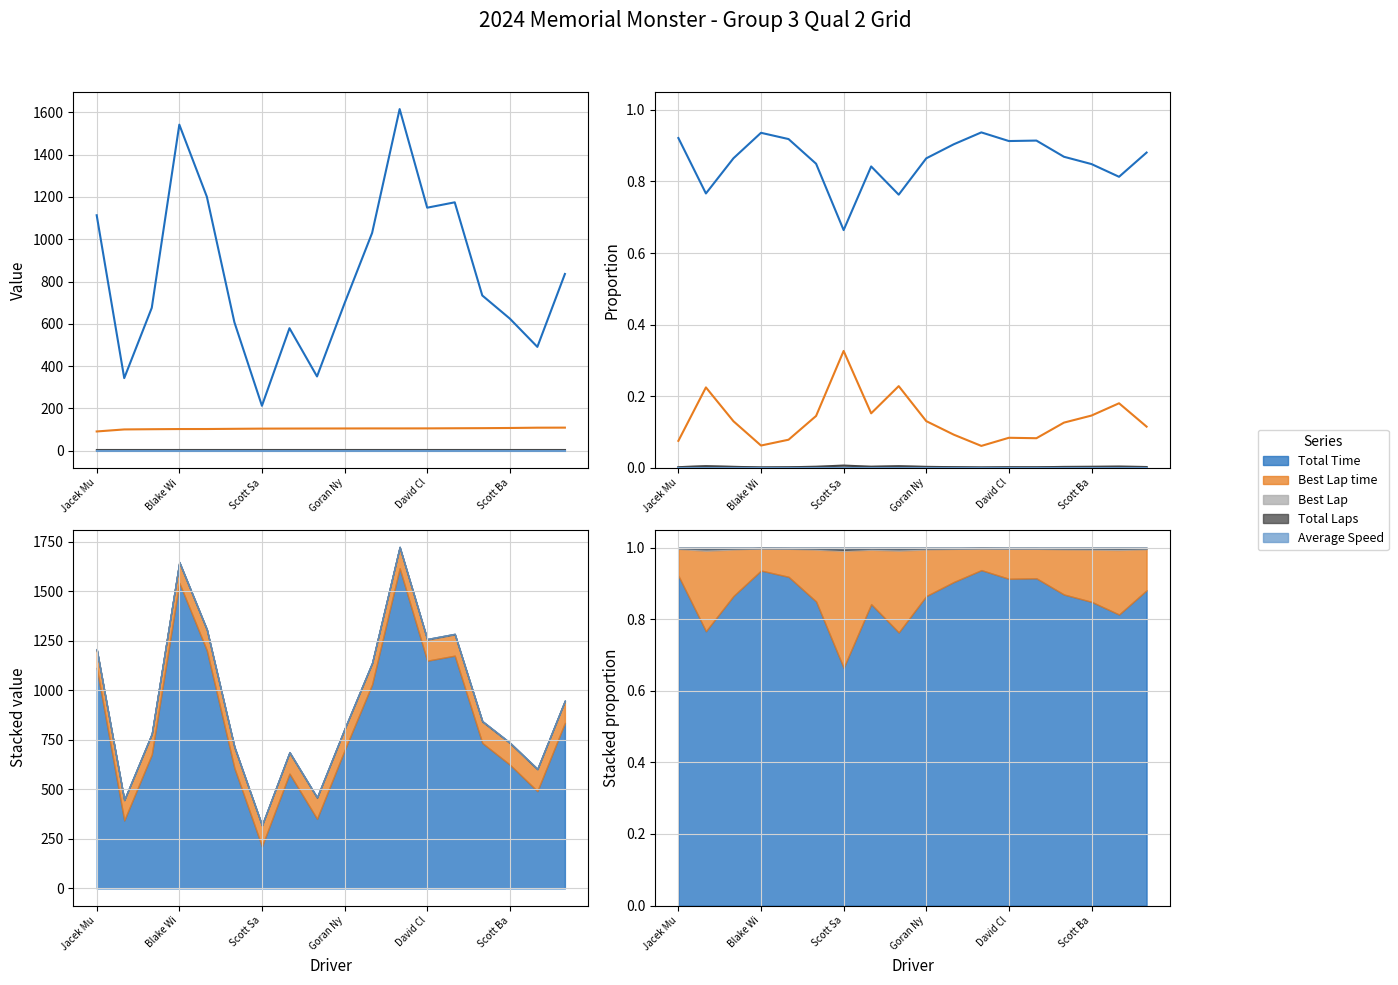

What is the sum of the Best Lap time values at 15 and 14?

0.3